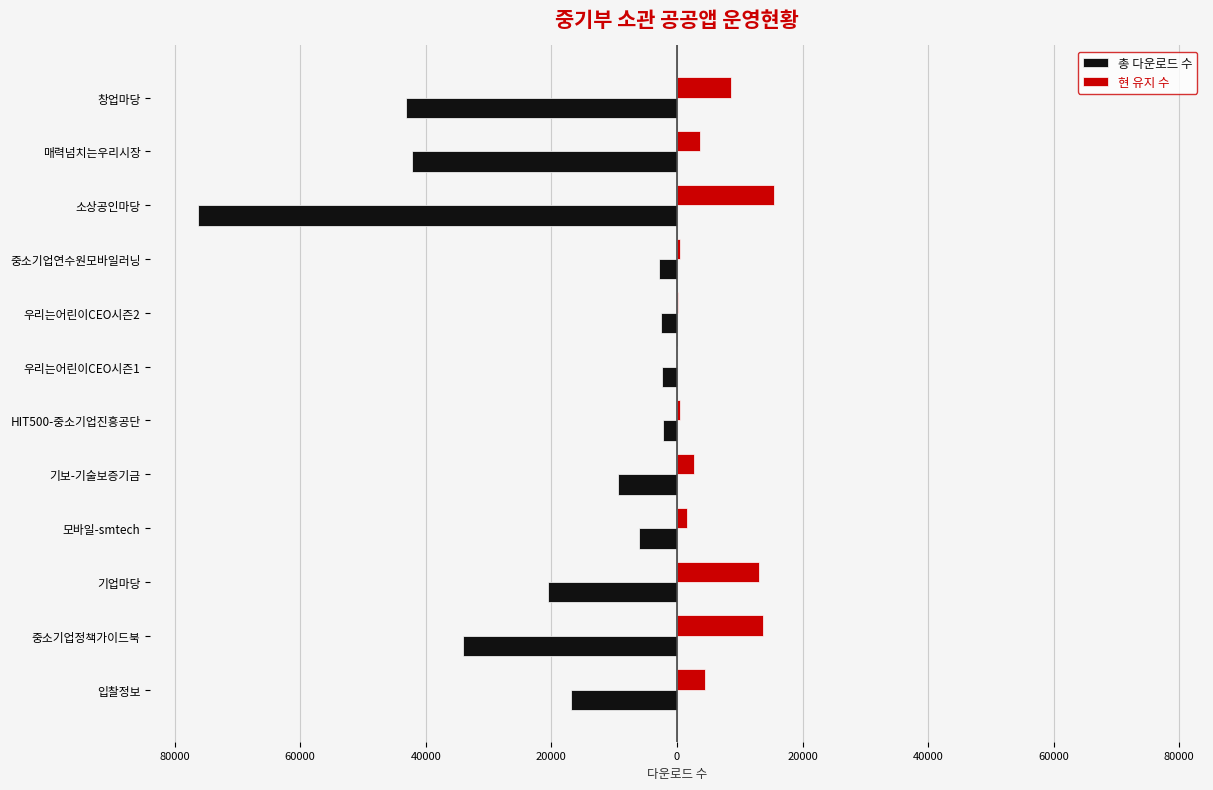

What are all the series names shown in the legend?

총 다운로드 수, 현 유지 수